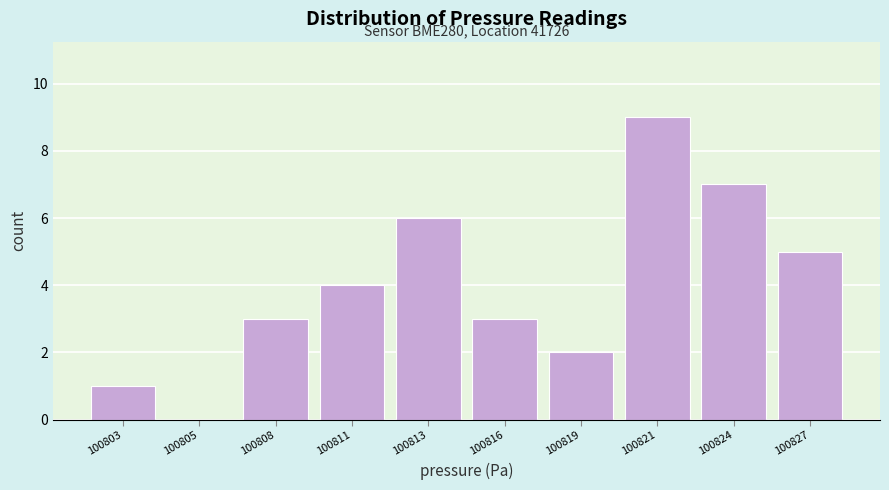

Reading right to left, transcribe all the data shown in this chart.

100827=5	100824=7	100821=9	100819=2	100816=3	100813=6	100811=4	100808=3	100805=0	100803=1